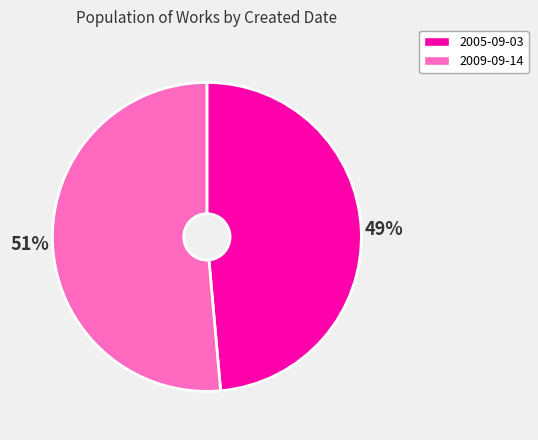

What percentage is the 2009-09-14 slice, to the nearest percent?

51%